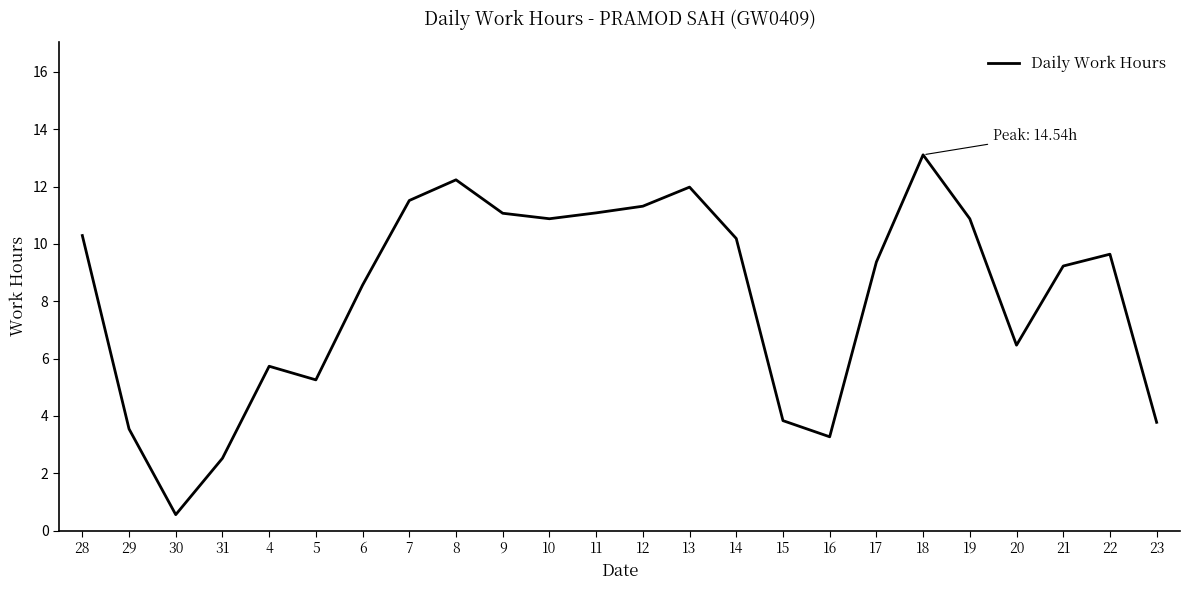

What is the difference between the values at 15 and 22?

5.8